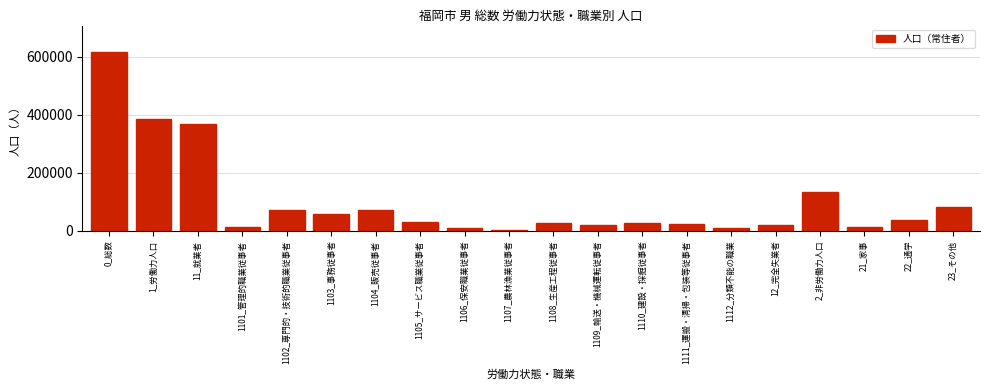

What is the label of the 5th bar from the right?

12_完全失業者